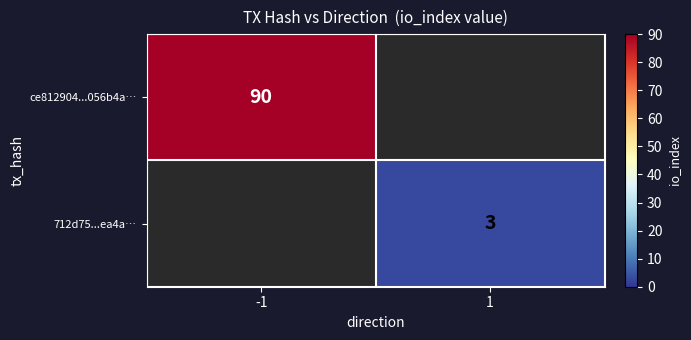

The value of ce812904...056b4a… at -1 is 136.6. True or false?

False